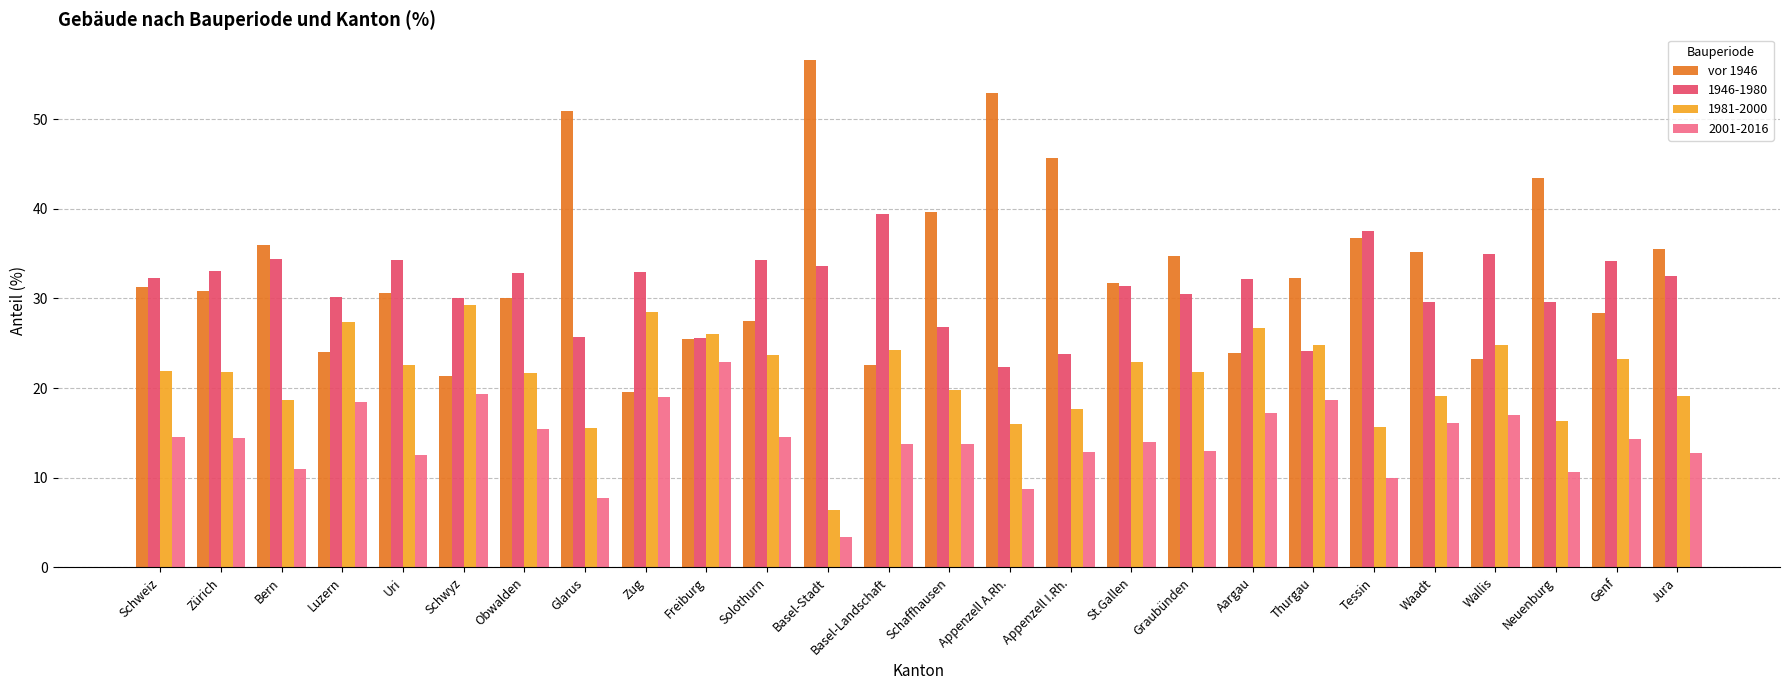

What is the difference between the maximum and minimum values in the 1946-1980 series?

17.0